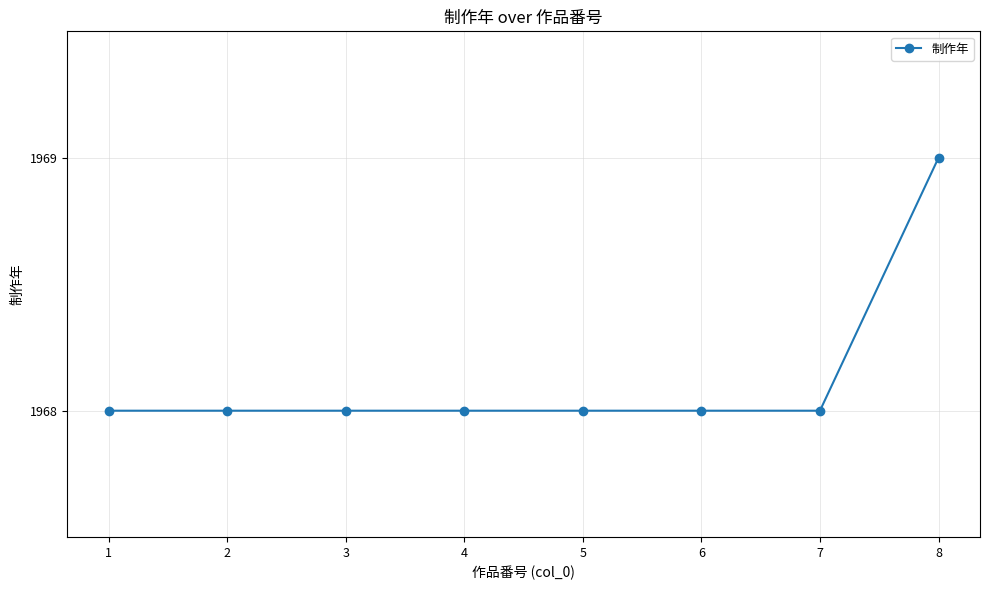

At which category does the chart reach its peak across all series?

8